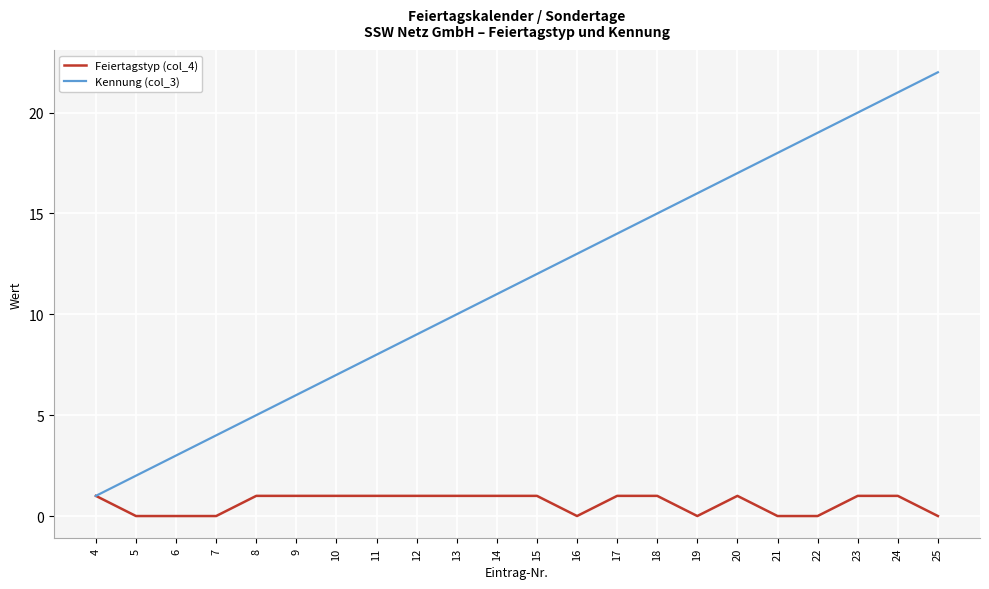

Between 12 and 25, which series saw the biggest shift?

Kennung (col_3)